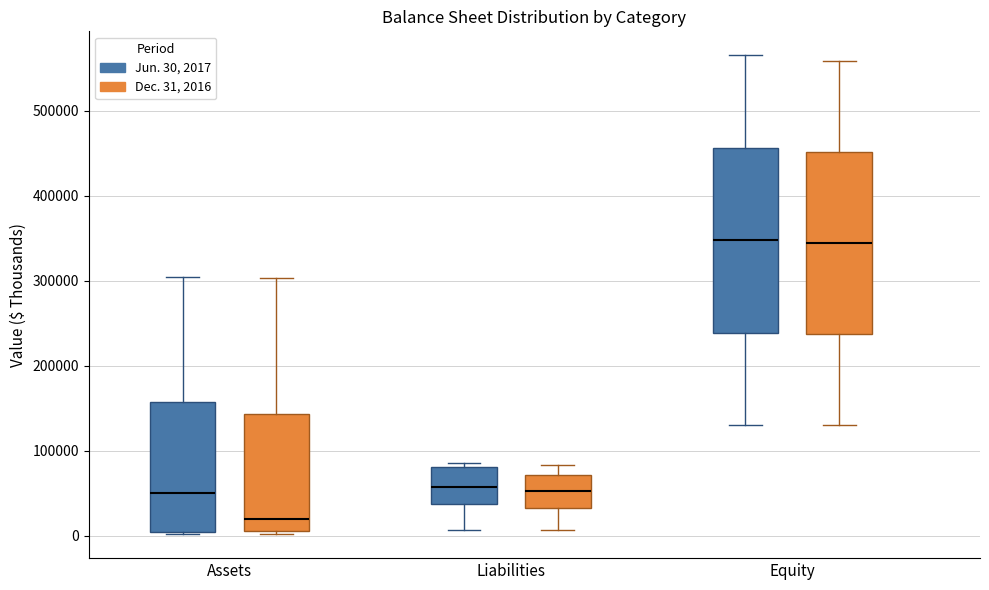

Which box has the lowest median line?

Assets (Dec. 31, 2016)